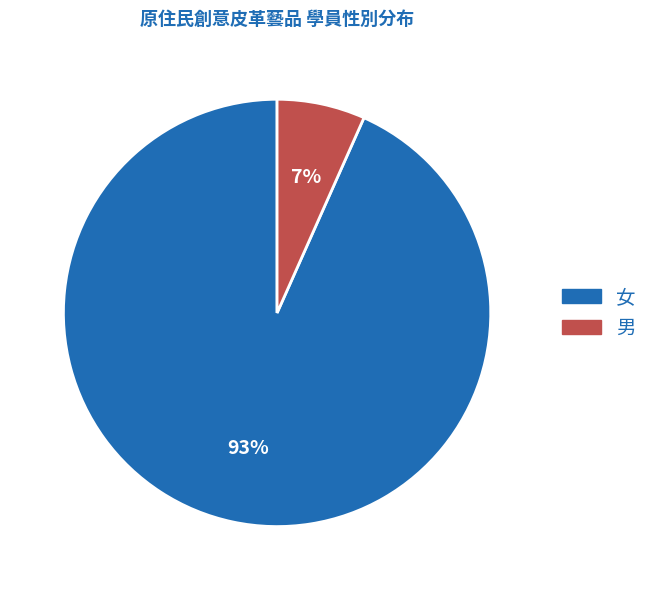

To the nearest percent, what is the combined percentage of 女 and 男?

100%